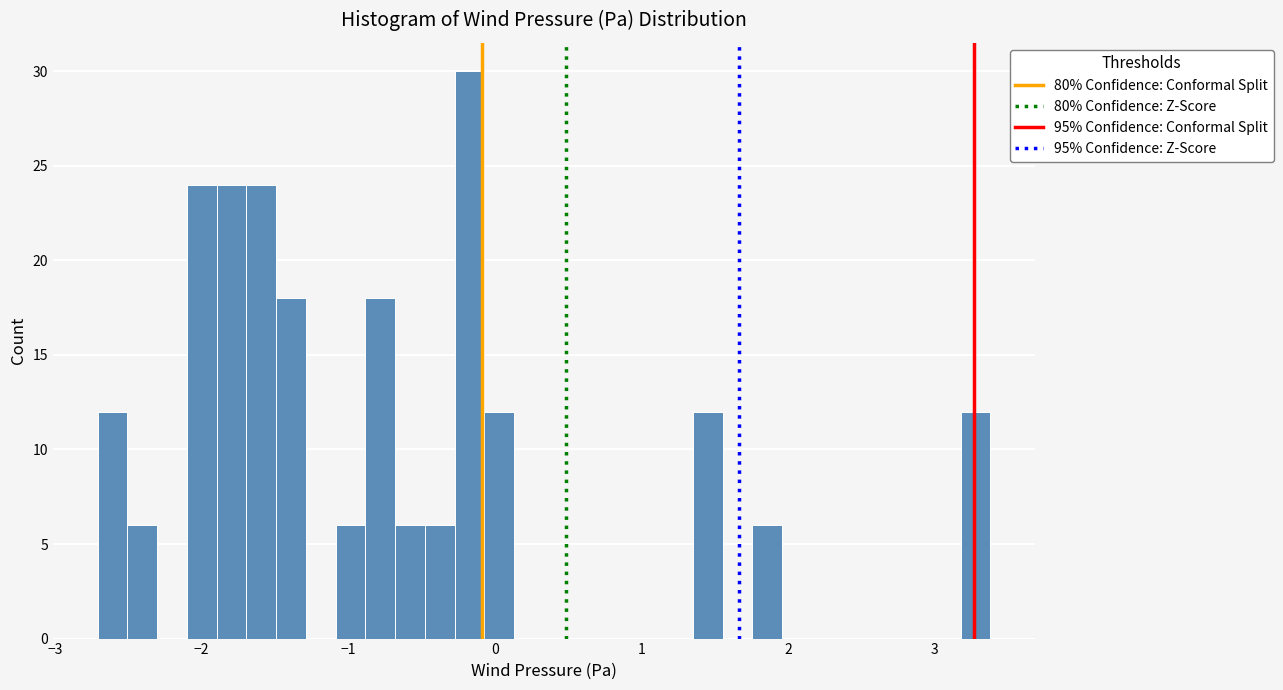

Around what value on the x-axis is the tallest bar? Give the approximate position of its centre, as read against the axis.

-0.2